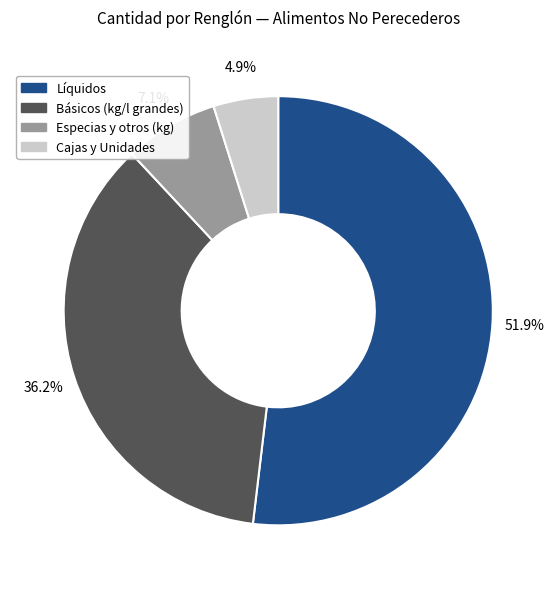

Does any single category account for the majority?

Yes